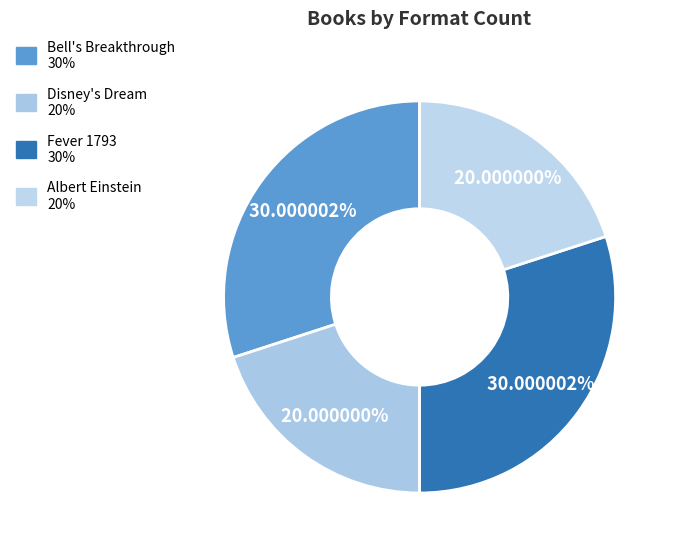

True or false: Bell's Breakthrough accounts for 30% of the total.

True